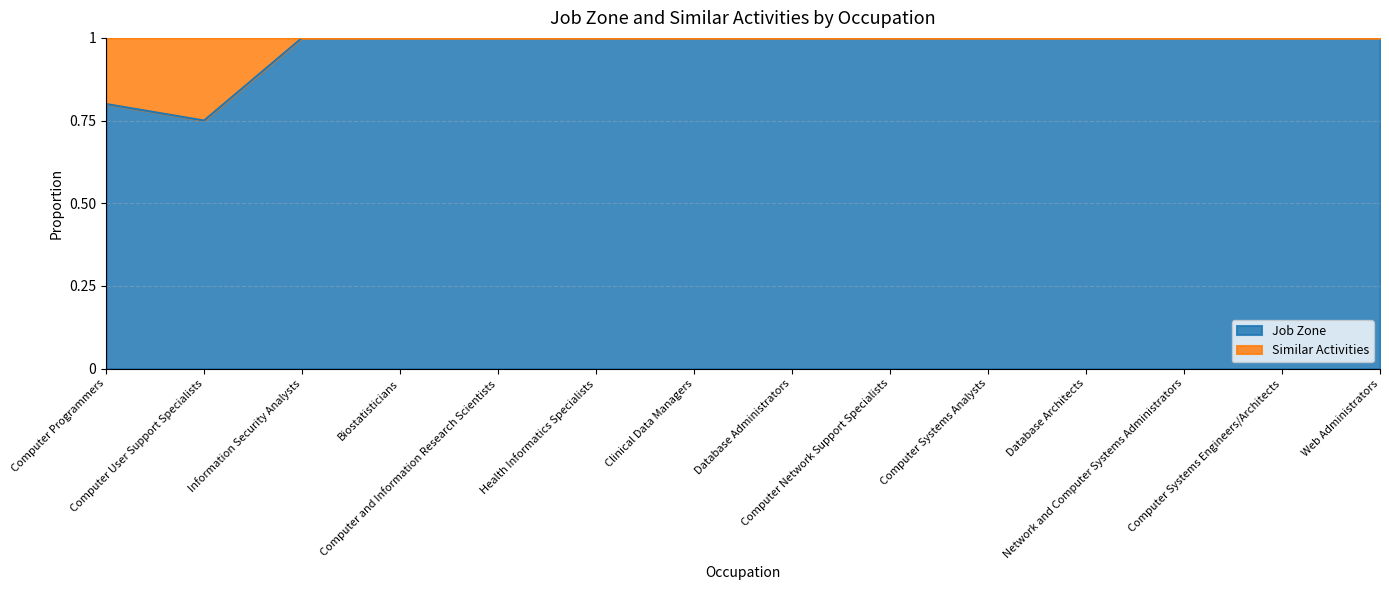

Where is the data nearest to the value 0?

Computer User Support Specialists